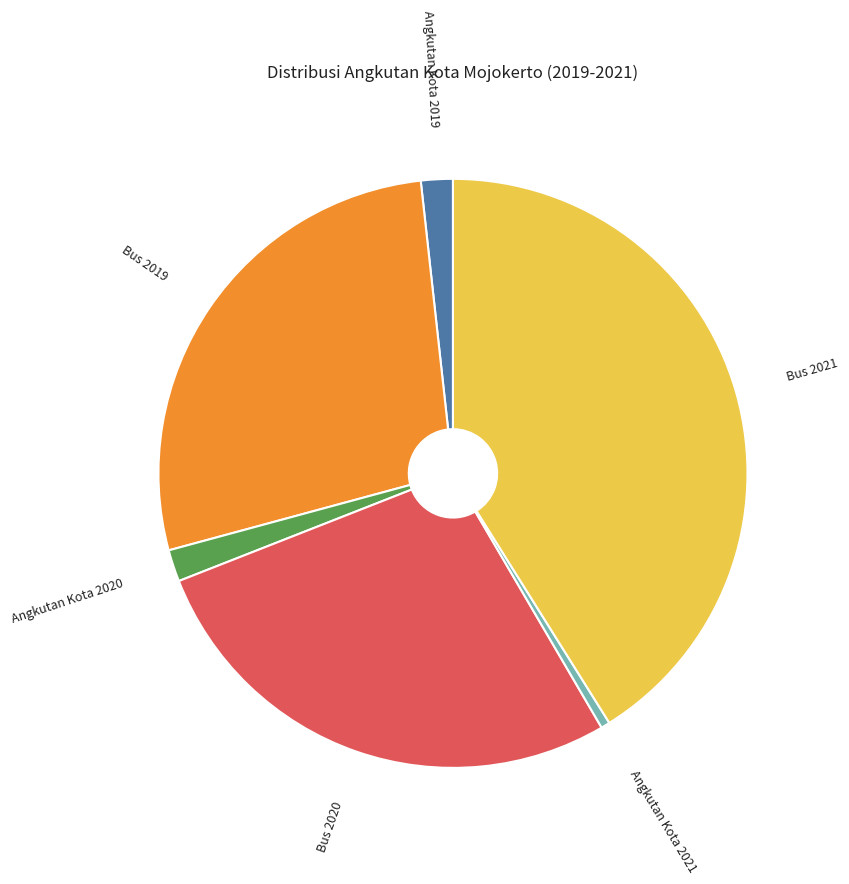

Does any single category account for the majority?

No